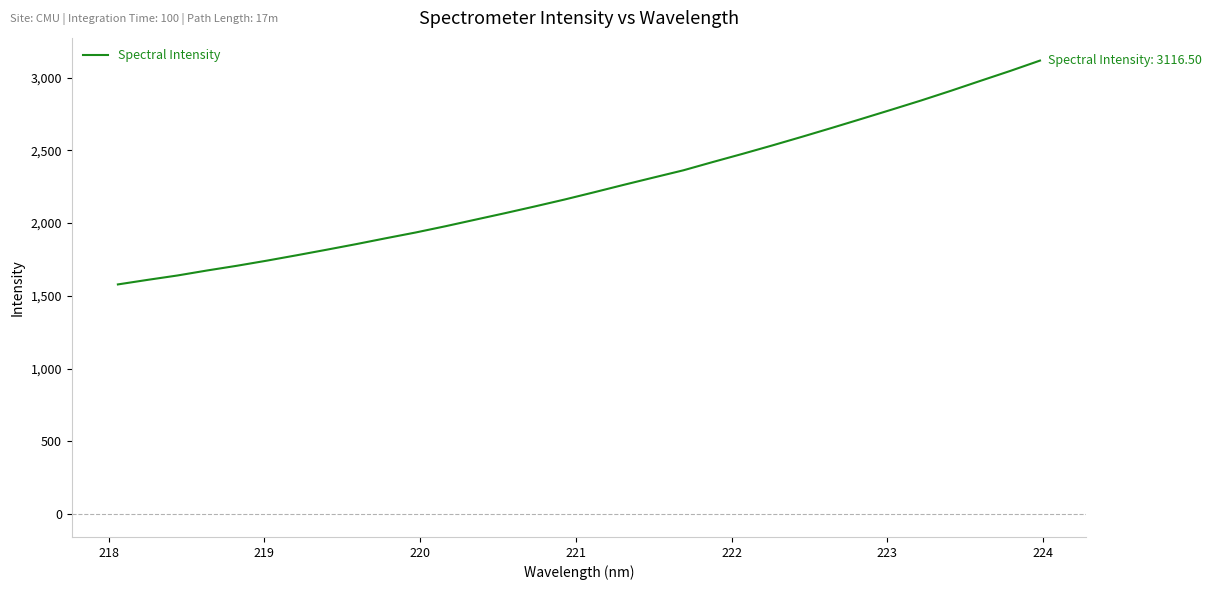

What is the minimum value shown in the chart?

1578.9